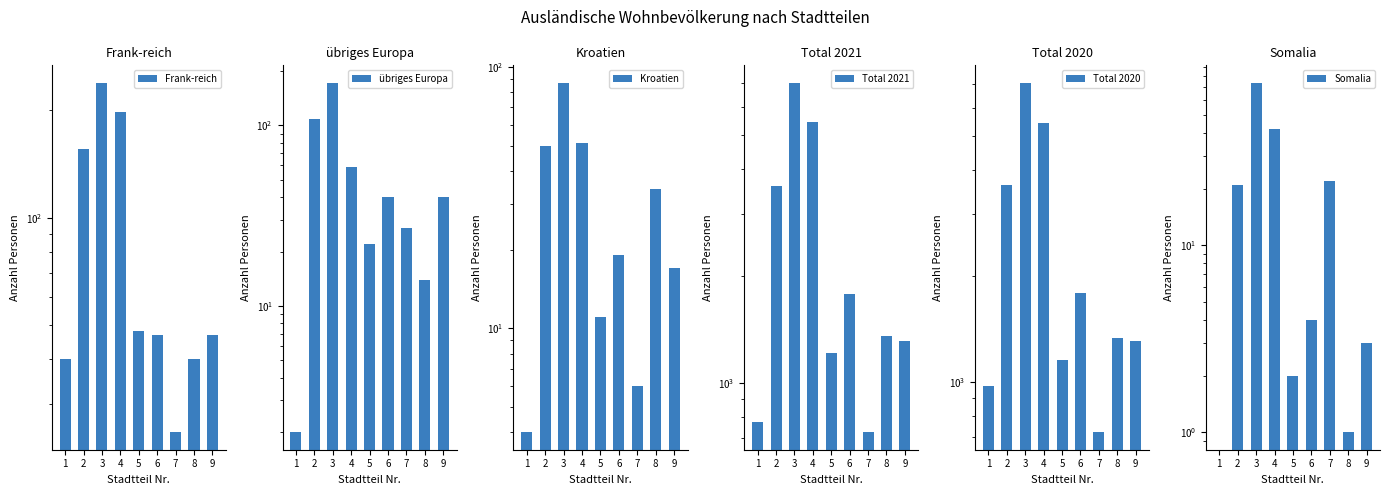

What is the highest value of the Somalia series?

74